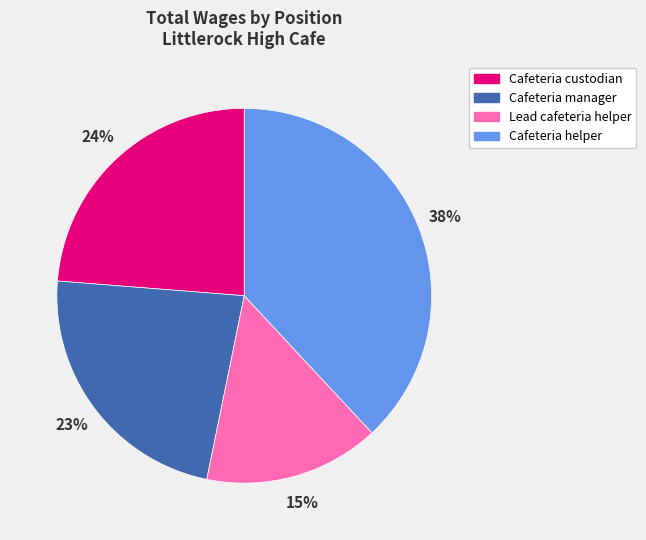

How many segments does this pie chart have?

4